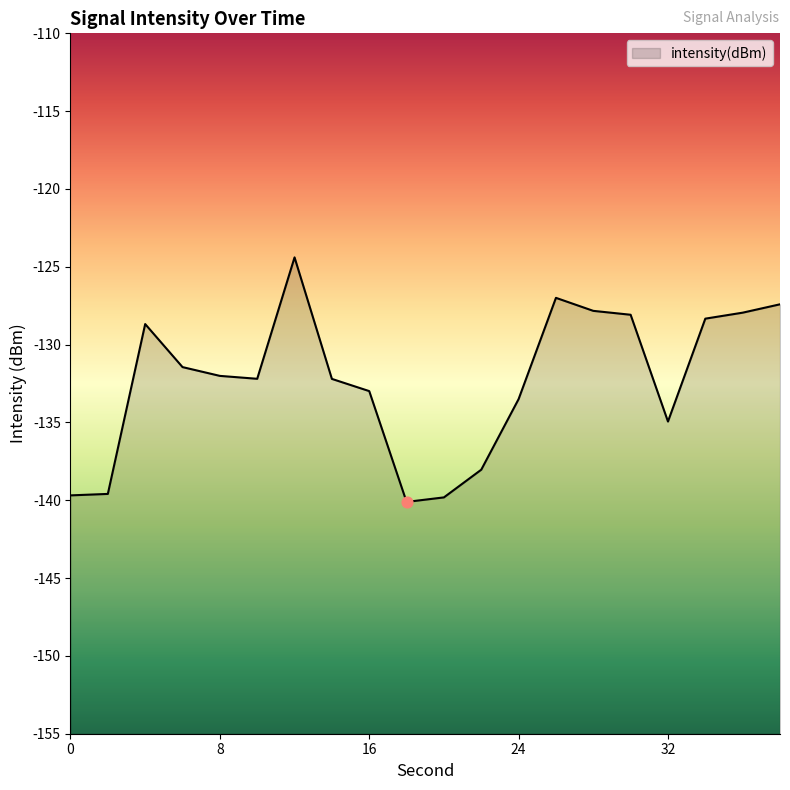

What is the change in value from 8 to 26?

+5.0